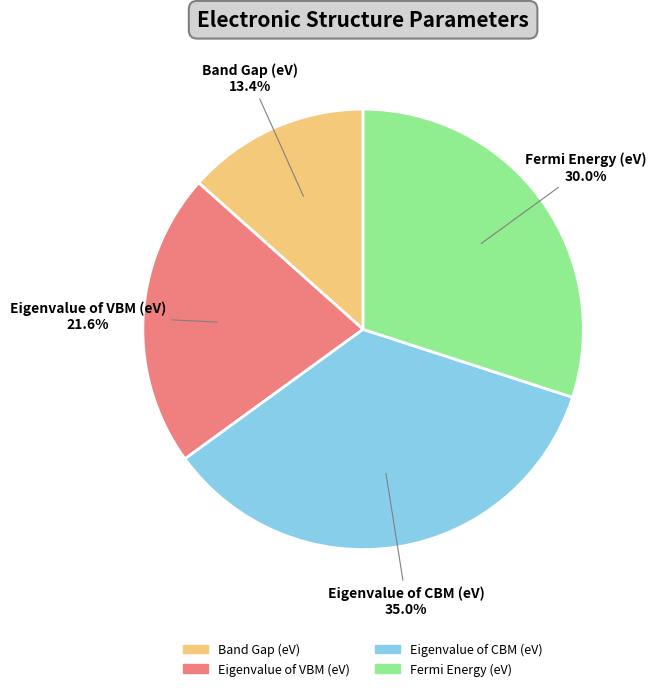

To the nearest percent, what portion does Fermi Energy (eV) represent?

30%